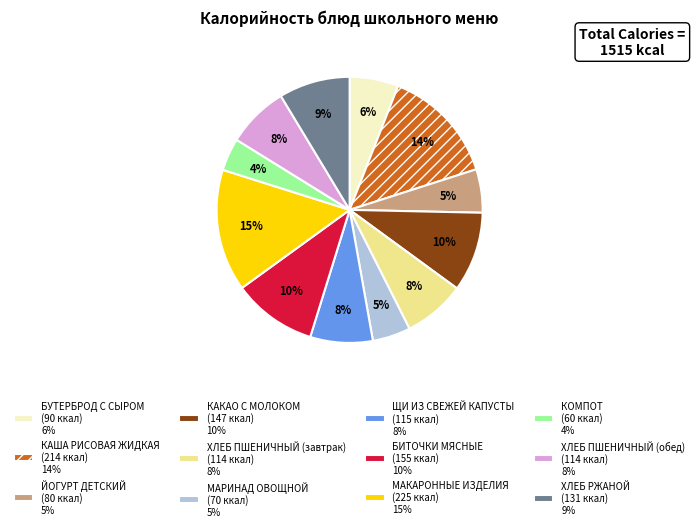

To the nearest percent, what is the difference between the largest and smallest slice percentages?

11%